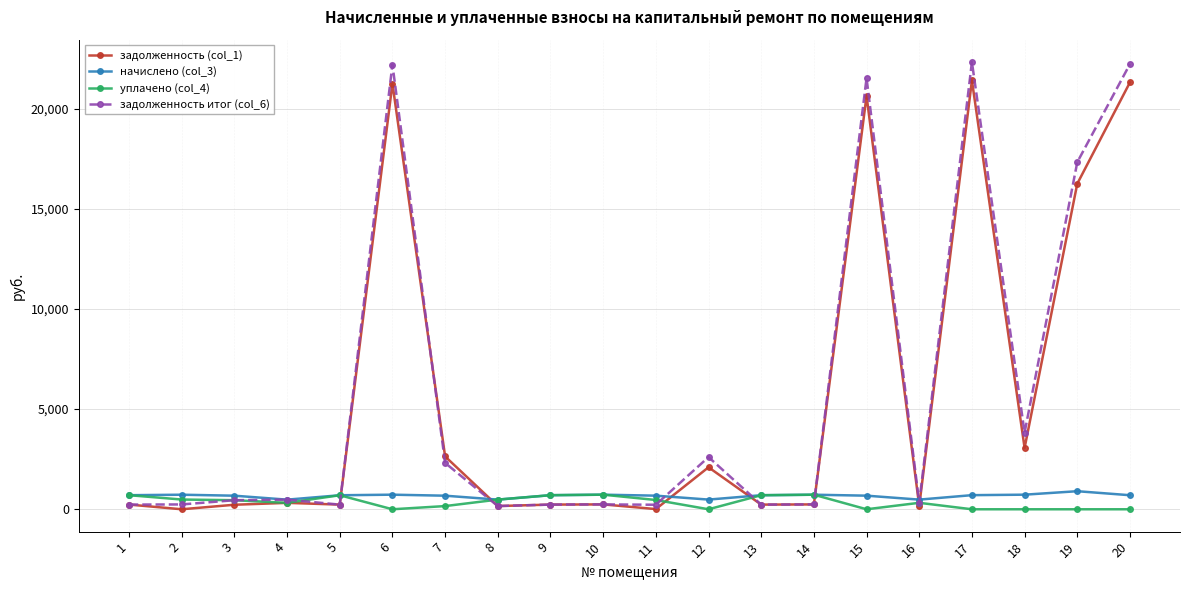

What is the difference between the maximum and minimum values in the уплачено (col_4) series?

728.2